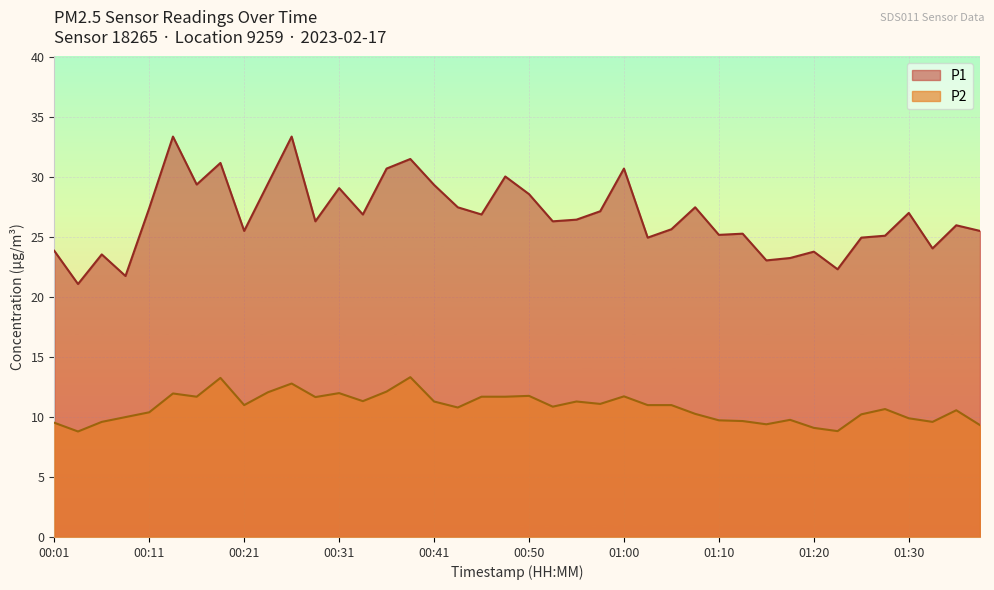

What are all the series names shown in the legend?

P1, P2